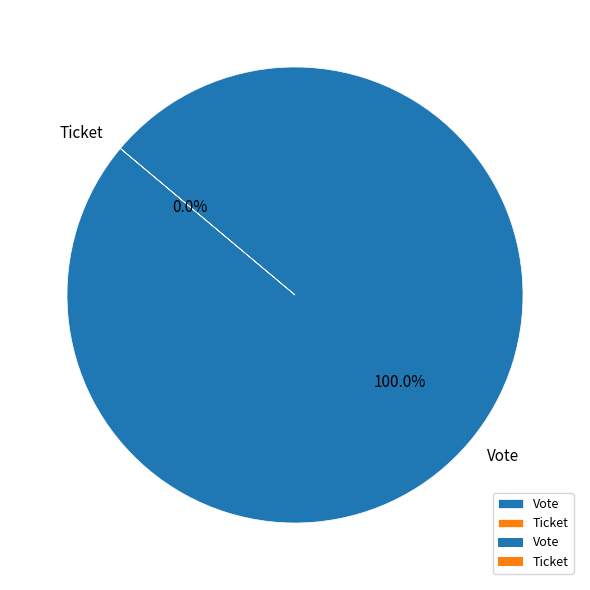

Which slice is the smallest?

Ticket